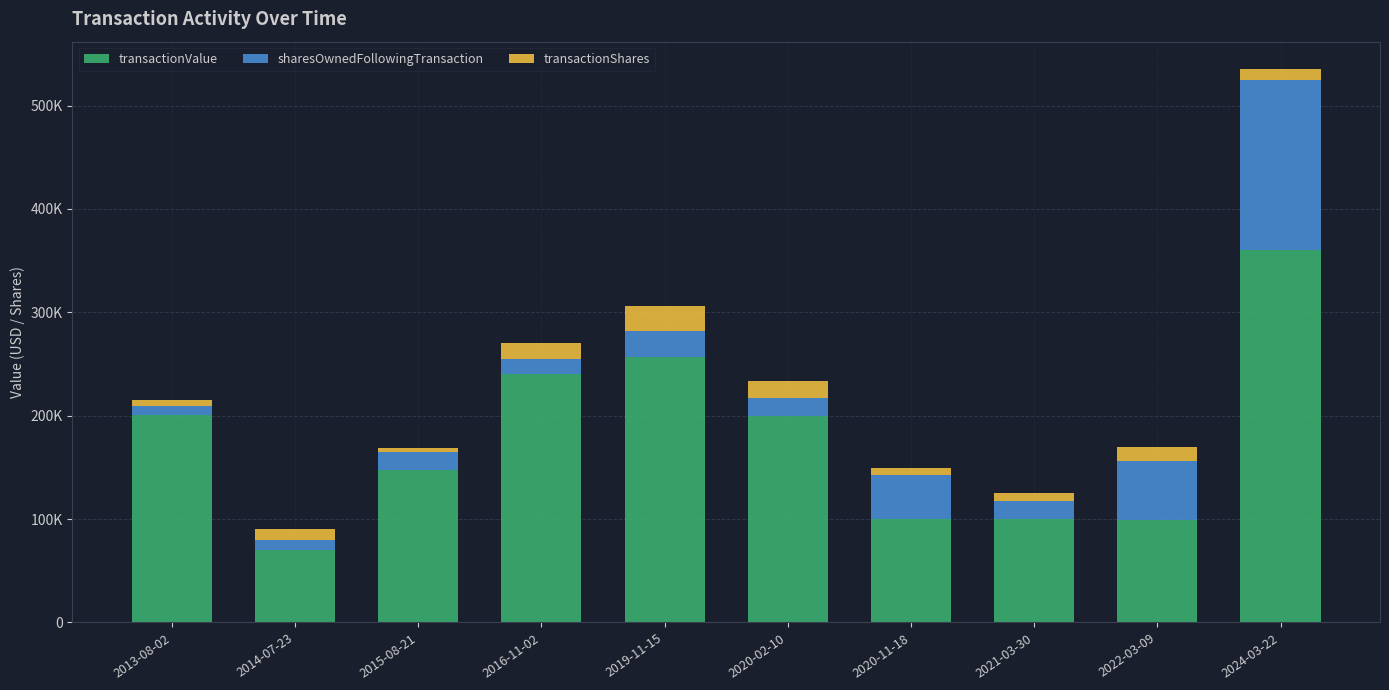

True or false: transactionShares has a value of 16666 at 2020-02-10.

True